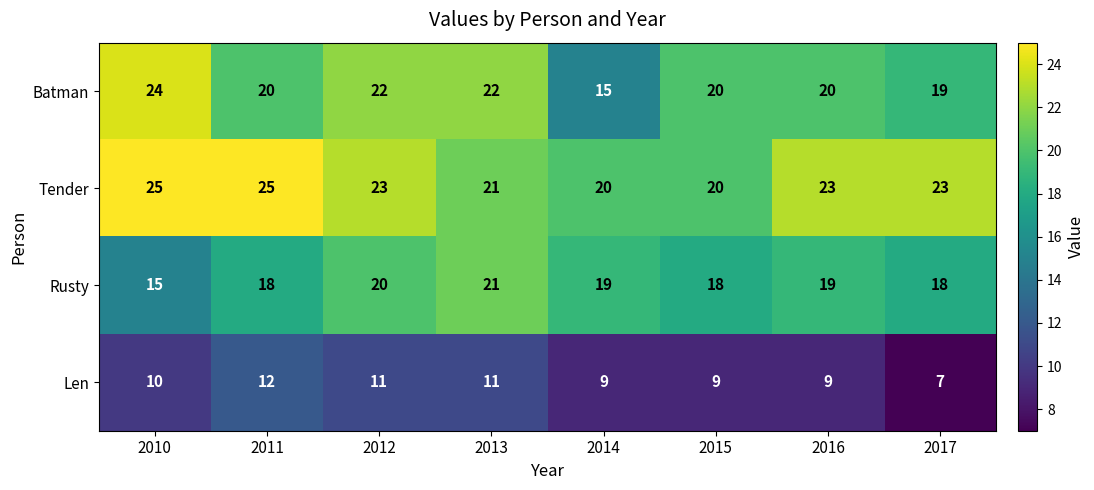

Which series changed the most between 2010 and 2014?

Batman